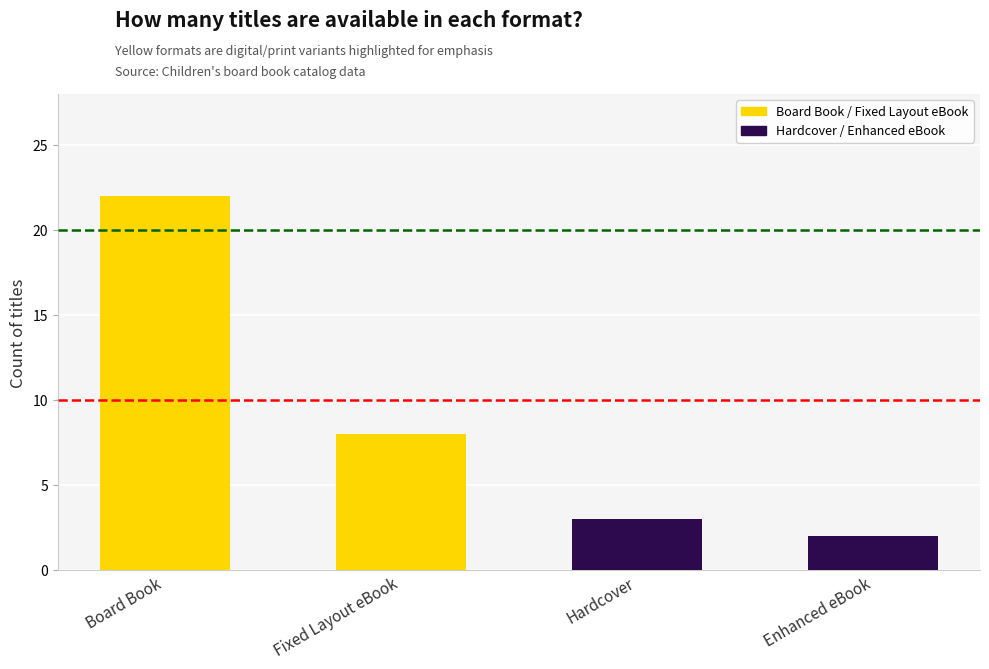

What is the label of the 3rd bar from the left?

Hardcover